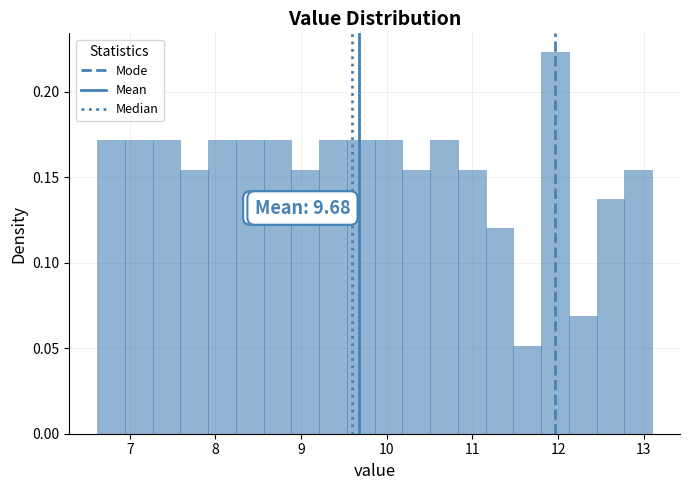

Read against the x-axis, roughly where is the centre of the tallest bar?

12.0